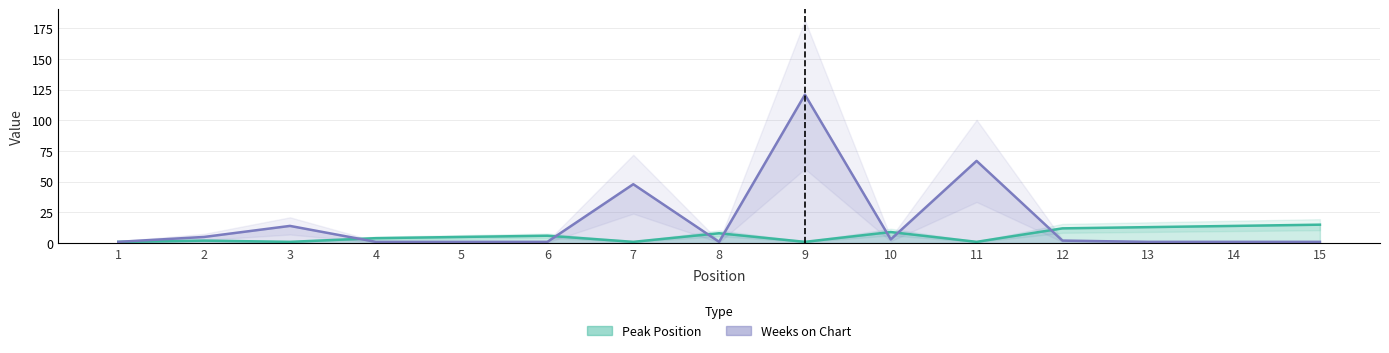

What is the total value across all series at 9?

122